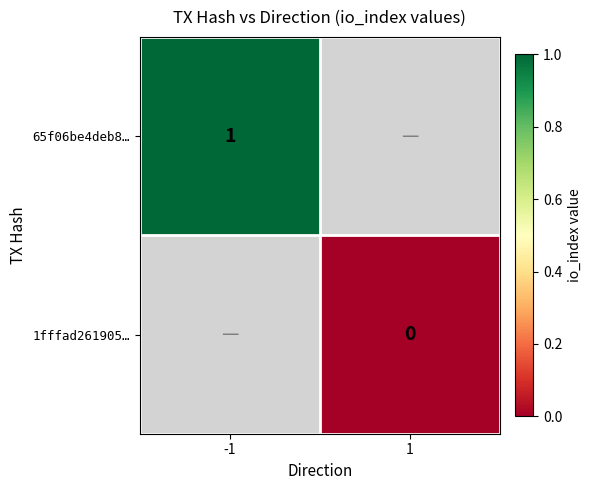

Which series has the largest range (max minus min)?

65f06be4deb8…